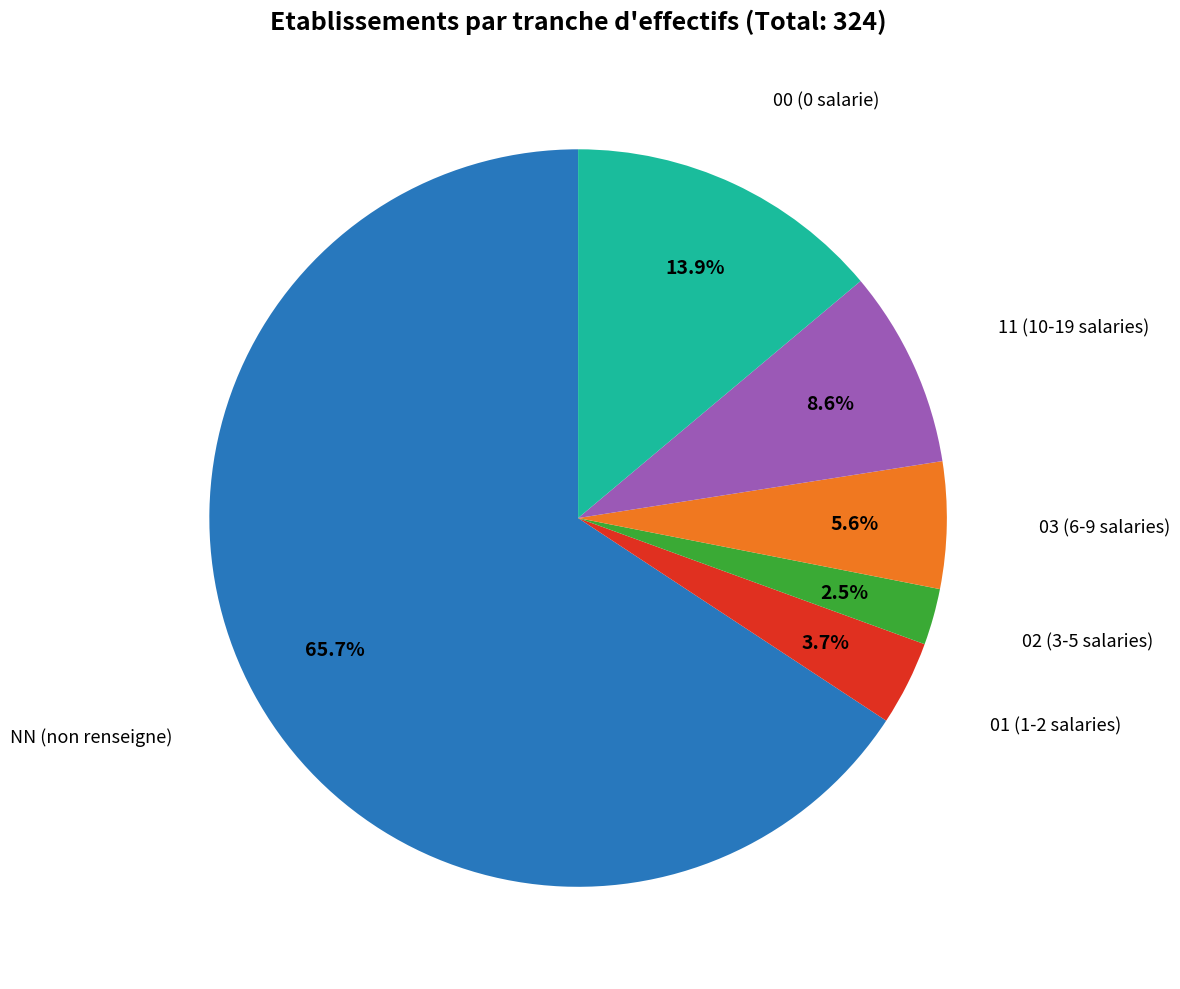

Is there a majority slice in this chart?

Yes